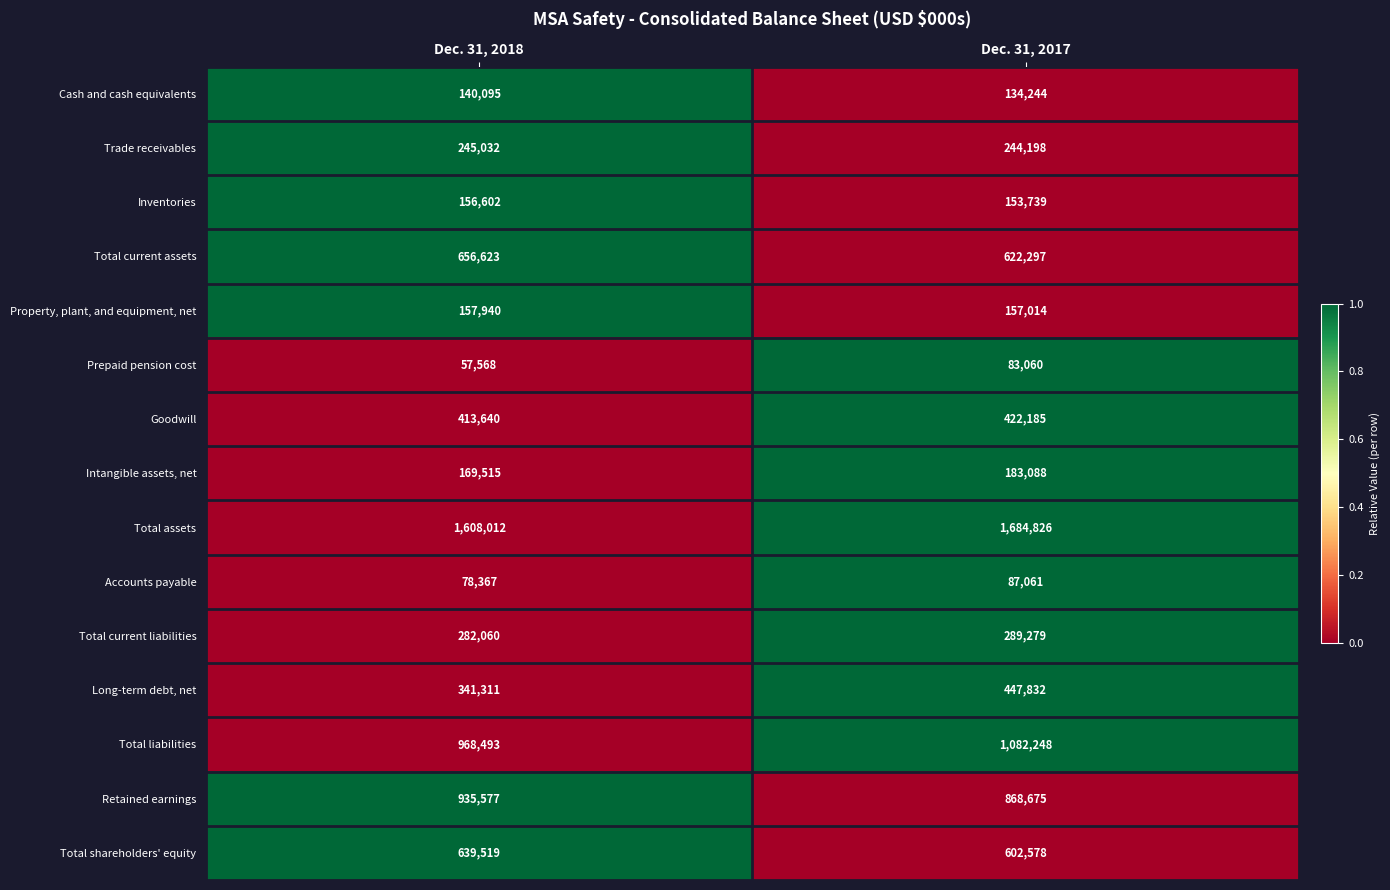

The value of Goodwill at Dec. 31, 2017 is 422185. True or false?

True